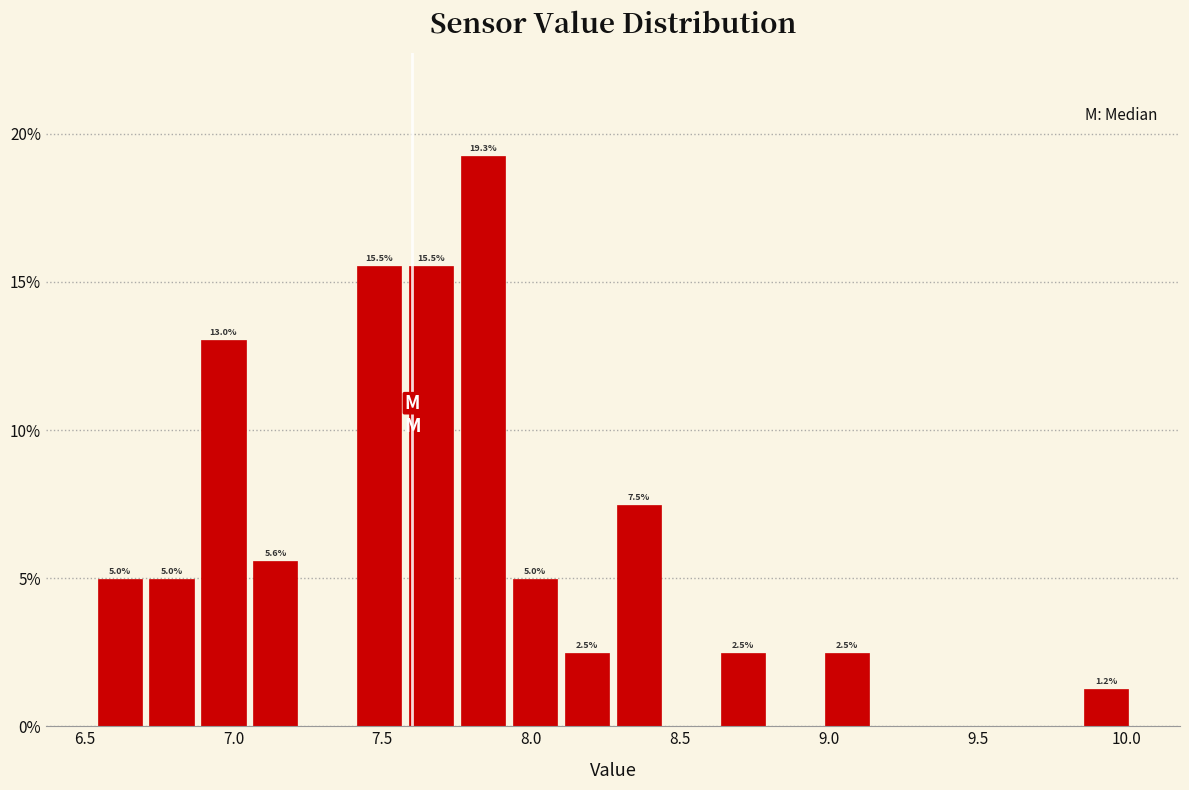

Around what value on the x-axis is the tallest bar? Give the approximate position of its centre, as read against the axis.

7.85